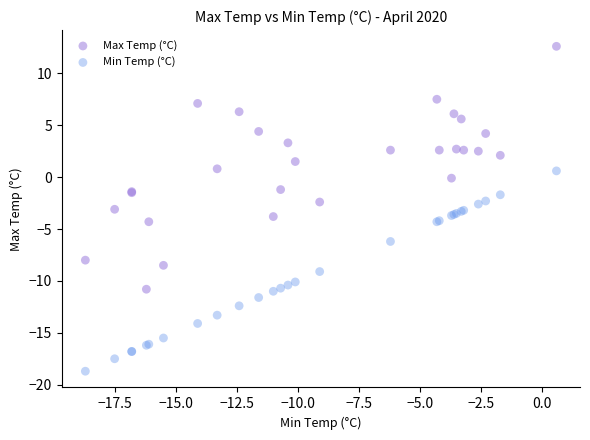

Which series reaches the minimum Y coordinate?

Min Temp (°C)